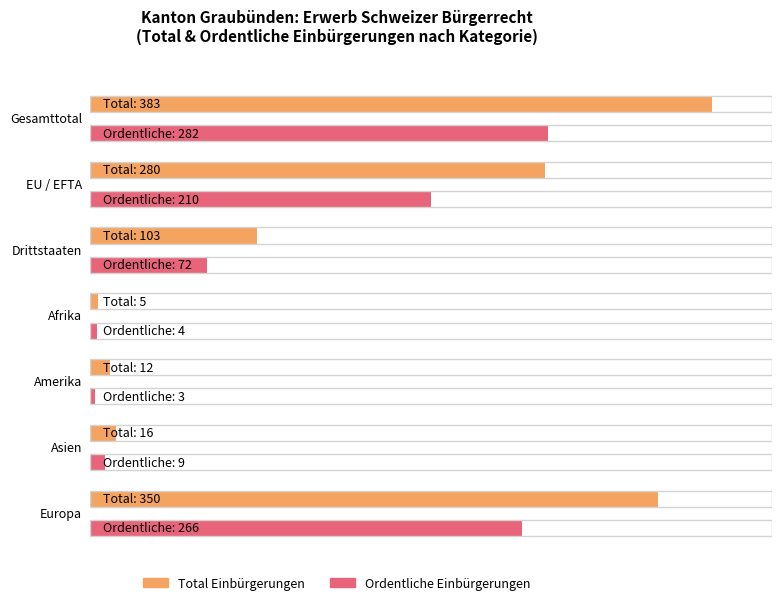

Read the Erleichterte Einbürgerungen value at Europa.

84